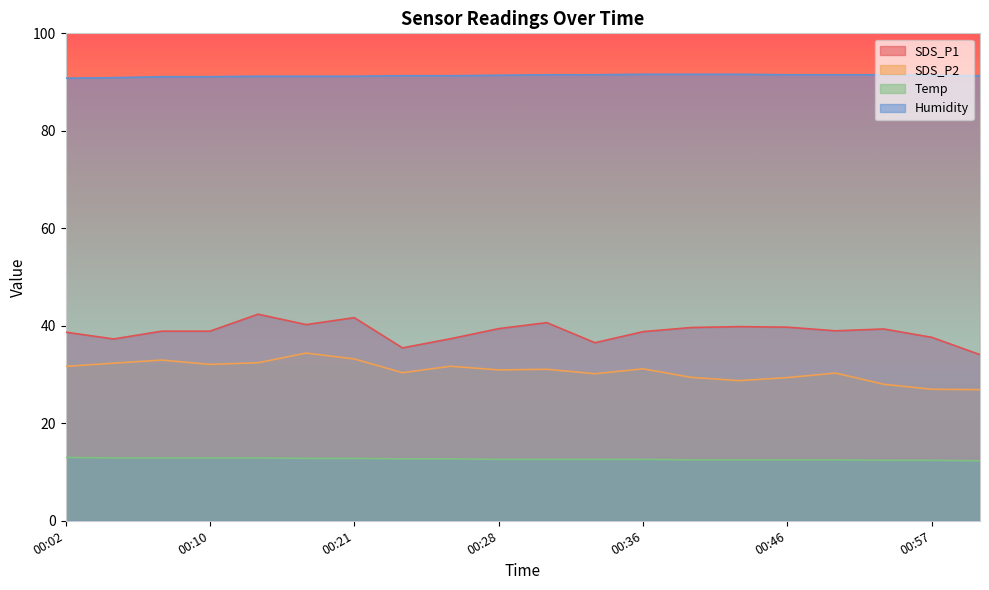

Which series changed the most between 00:02 and 00:10?

SDS_P2